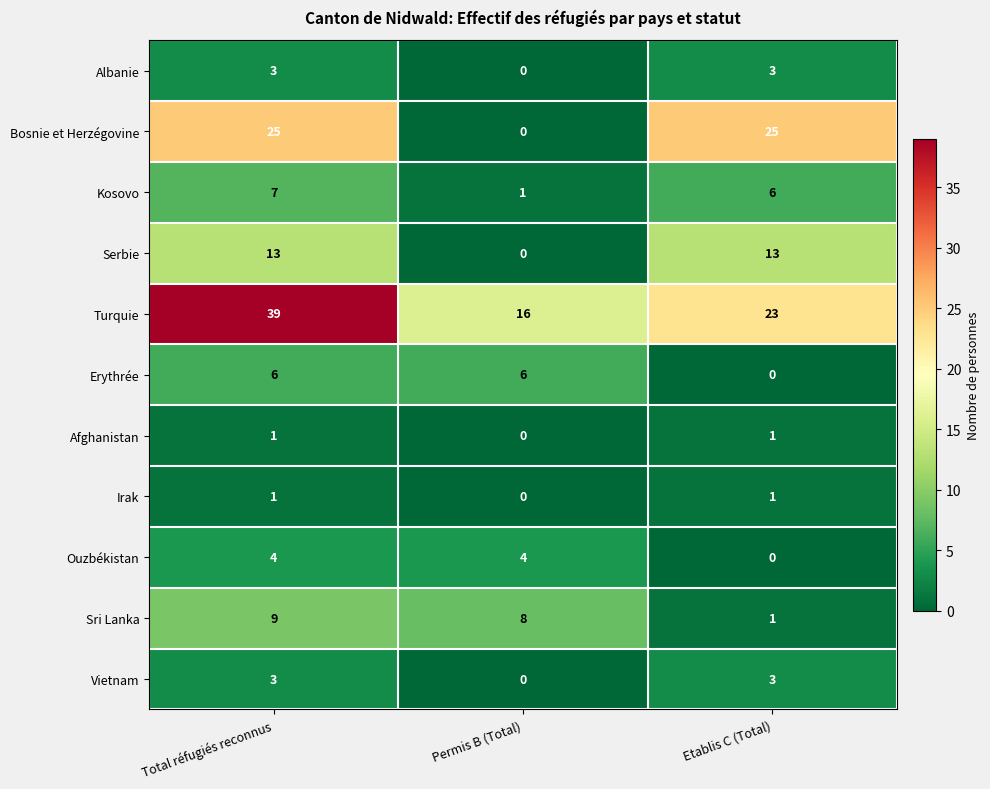

True or false: Albanie has a value of 0 at Permis B (Total).

True